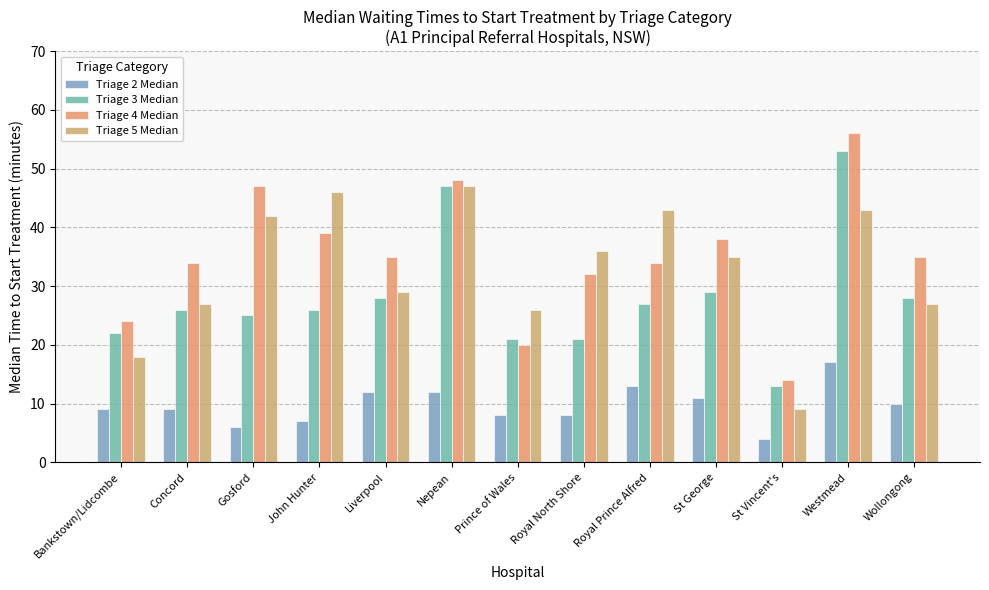

How many data points does each series have?

13